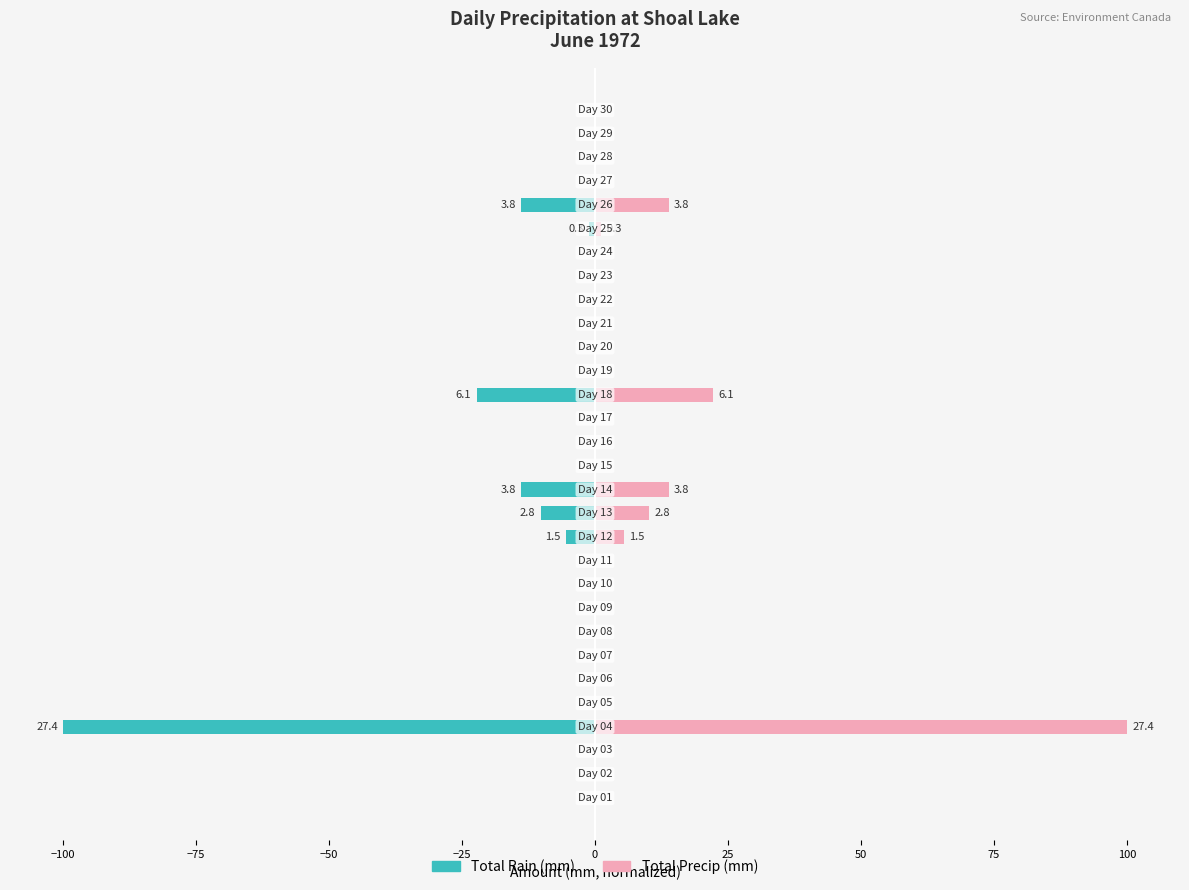

What are all the series names shown in the legend?

Total Rain (mm), Total Precip (mm)